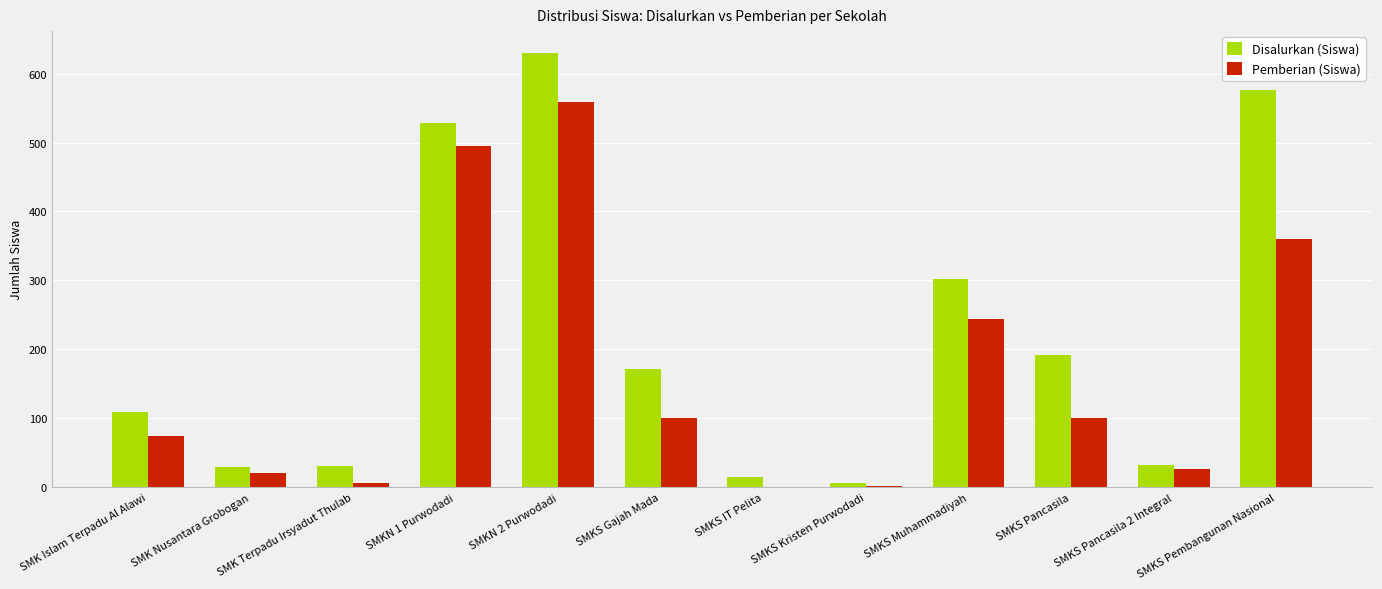

How many groups of bars are there?

12